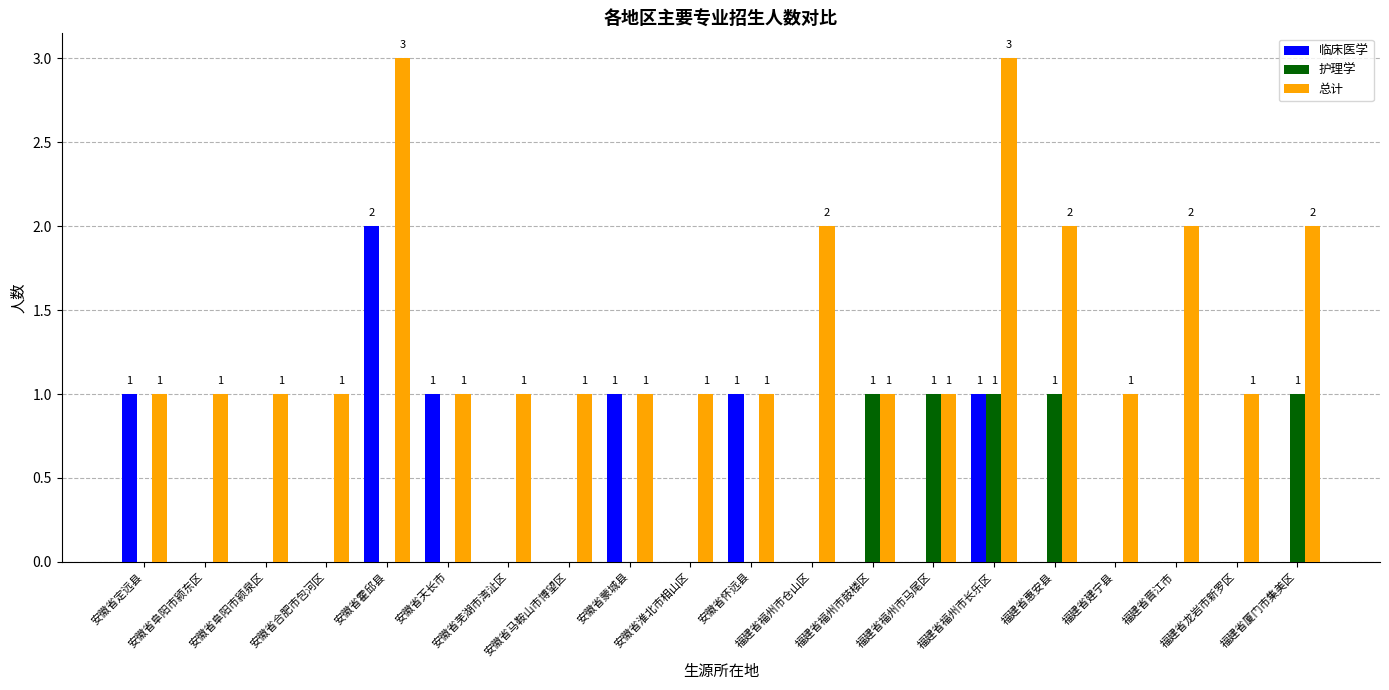

What is the sum of all 临床医学 values?

7